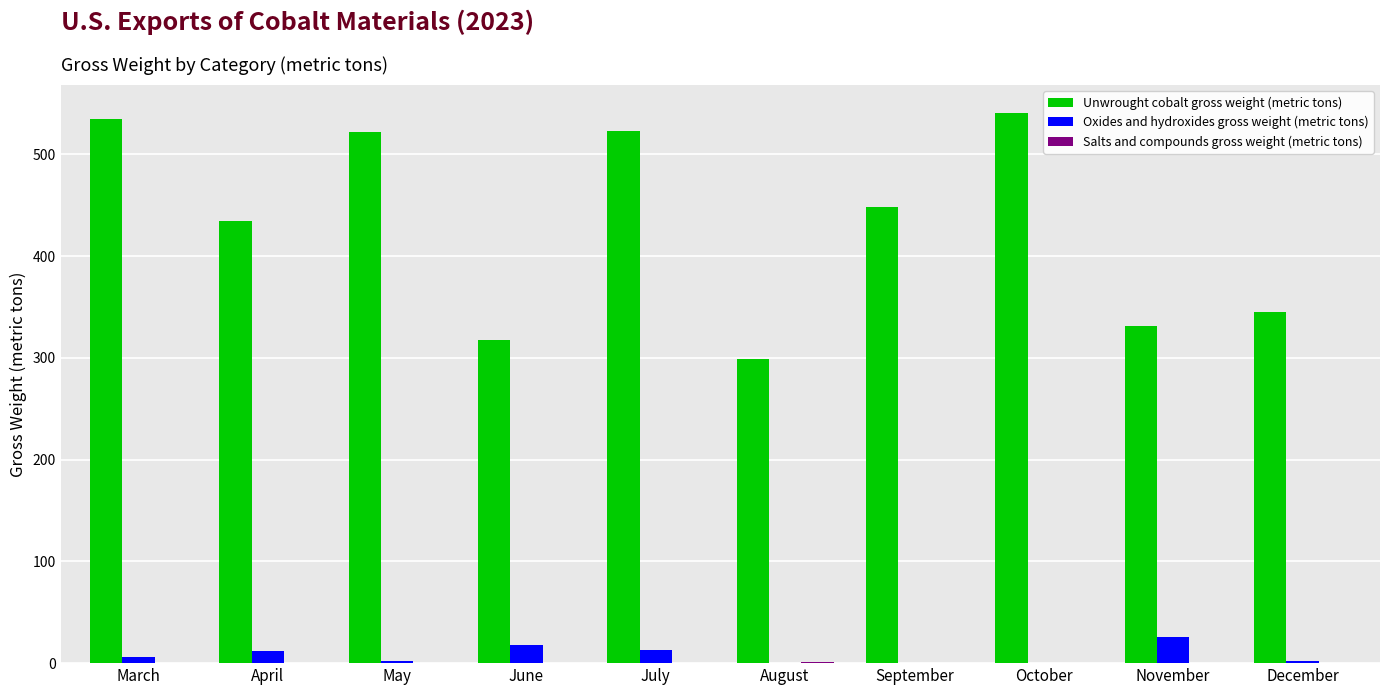

Which series has the widest spread of values?

Unwrought cobalt gross weight (metric tons)